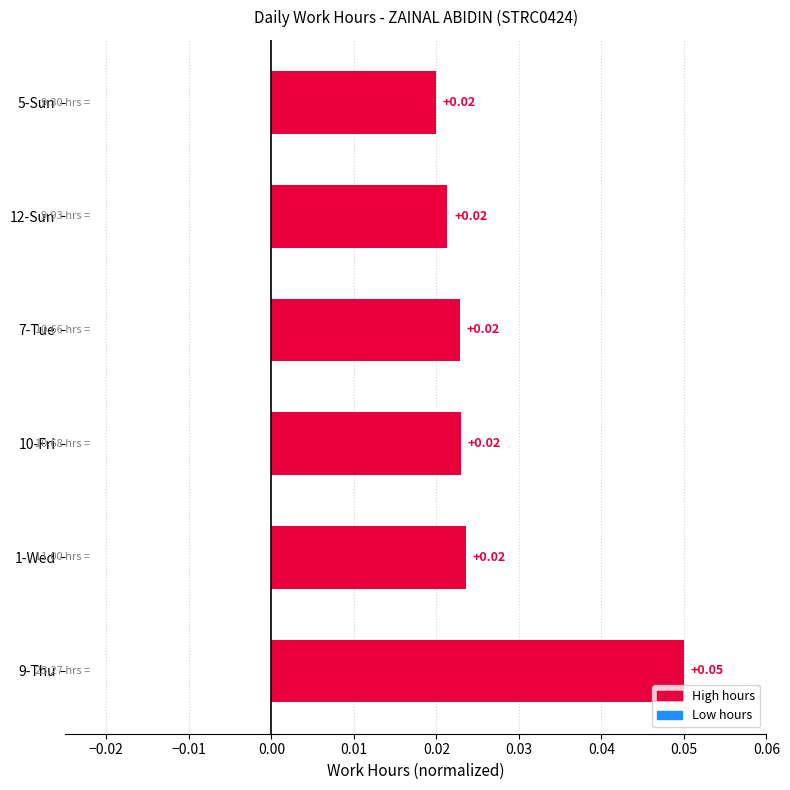

Between 9-Thu and 5-Sun, which is larger?

9-Thu